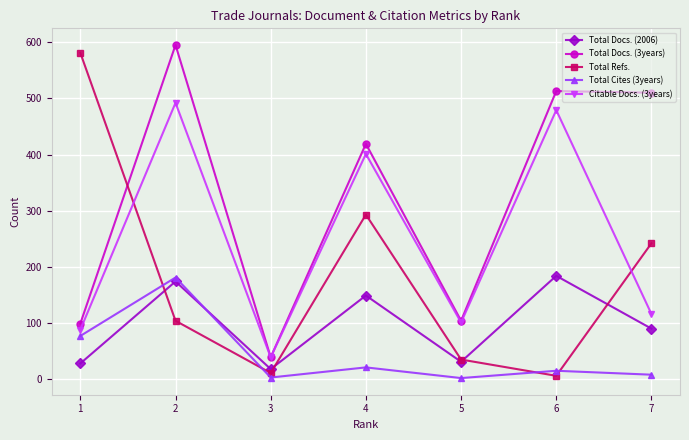

What is the spread (max minus min) of values at 7?

502